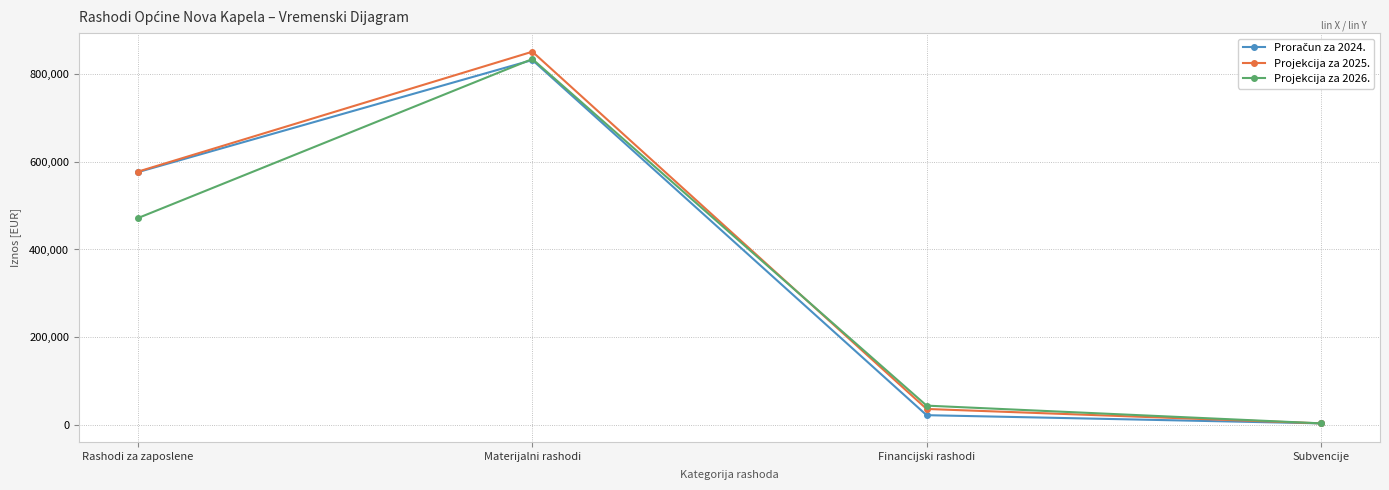

What is the spread (max minus min) of values at Financijski rashodi?

21781